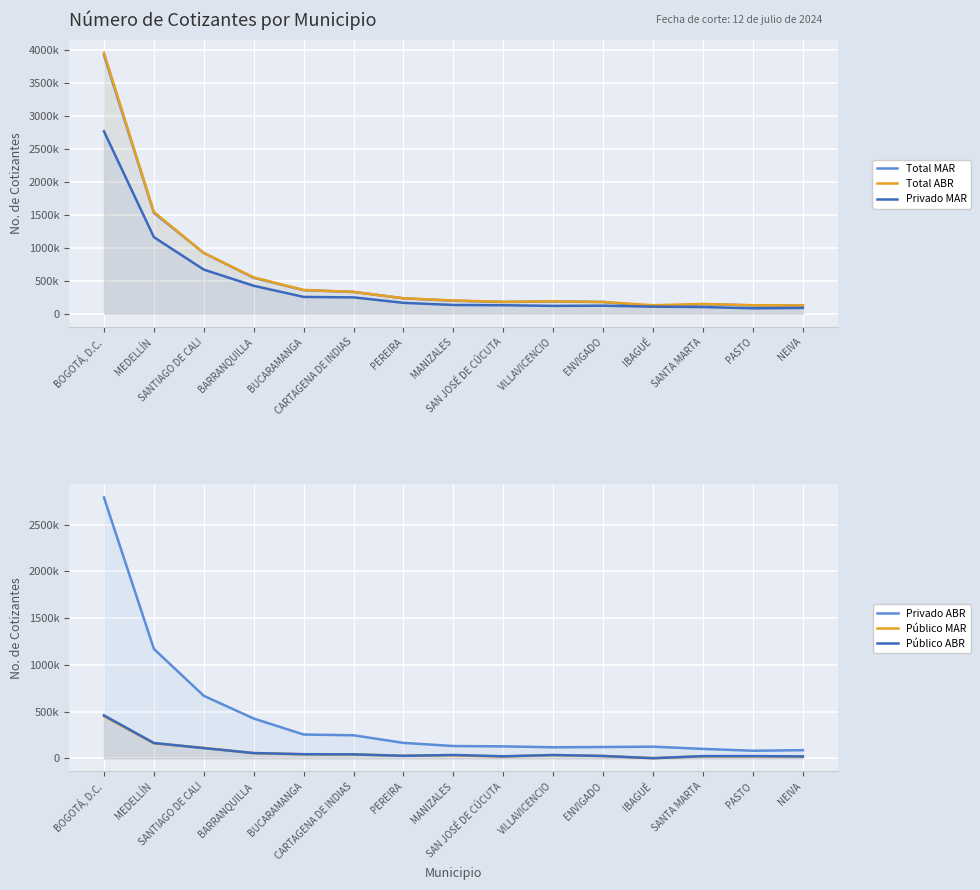

True or false: Total ABR and Público MAR cross at least once.

False